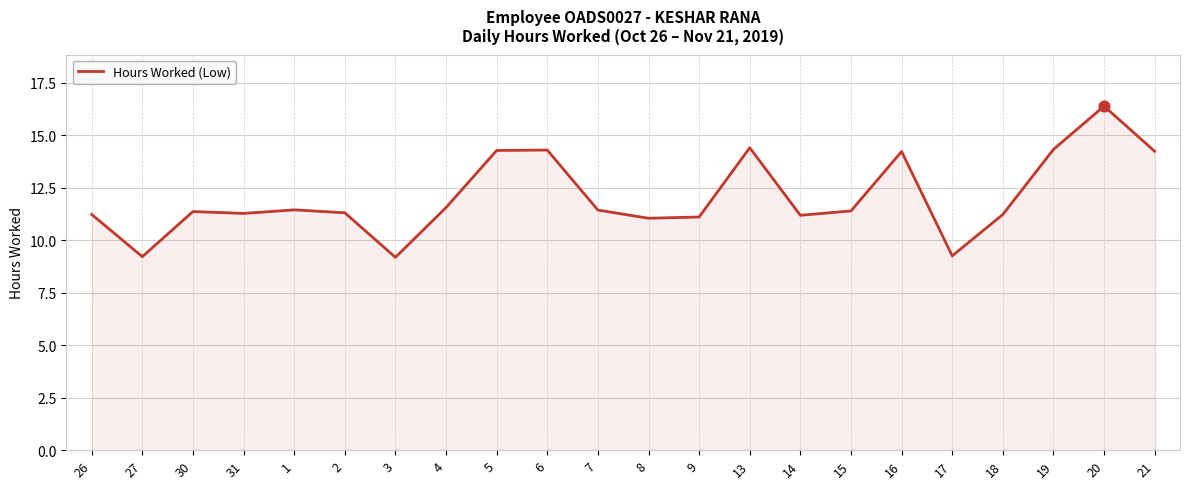

What is the change in value from 3 to 14?

+2.0